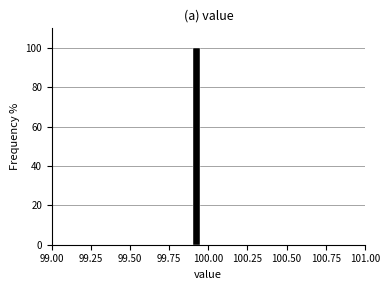

Read against the x-axis, roughly where is the centre of the tallest bar?

99.90